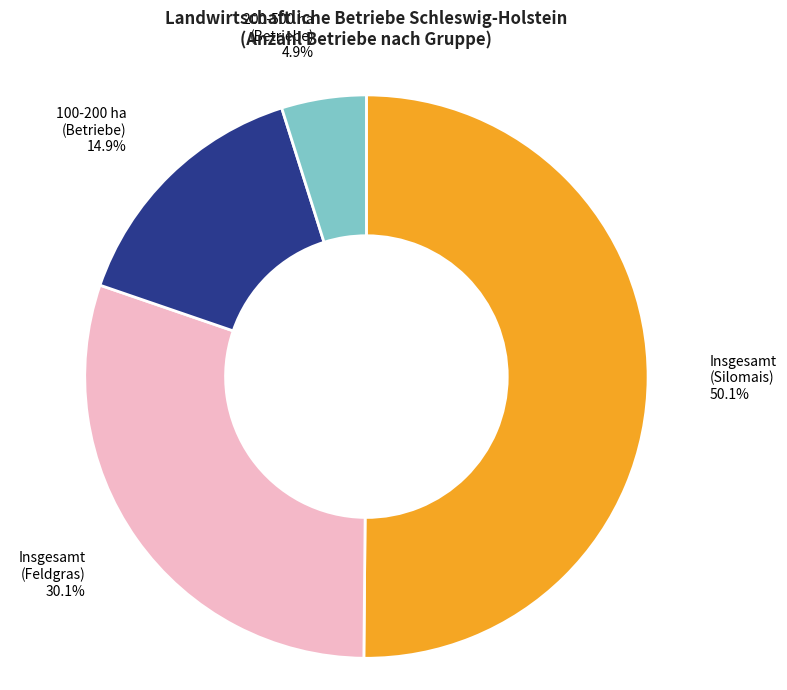

Rank the categories by value from highest to lowest.

Insgesamt (Silomais), Insgesamt (Feldgras), 100-200 ha (Betriebe), 200-500 ha (Betriebe)